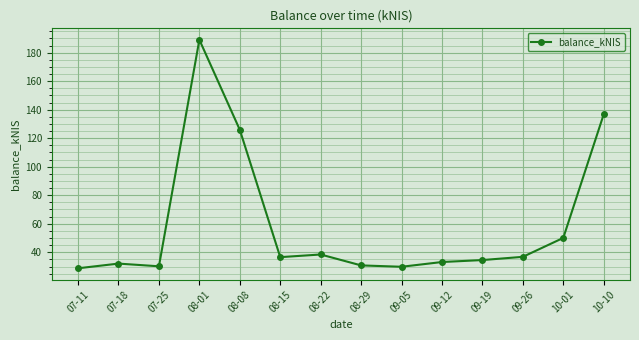

What is the maximum value shown in the chart?

189.1